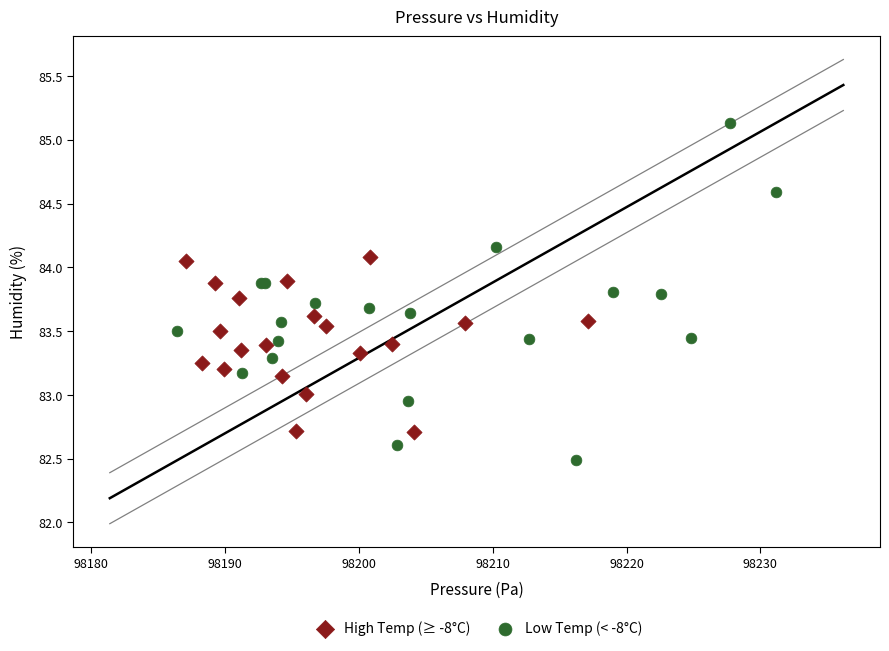

Which series contains the lowest Y value?

Low Temp (< -8°C)